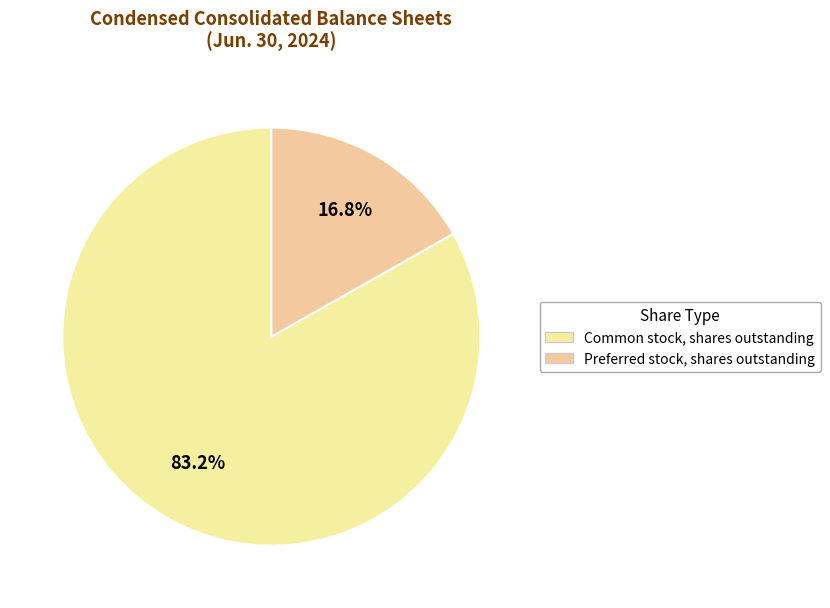

How many slices are in this pie chart?

2